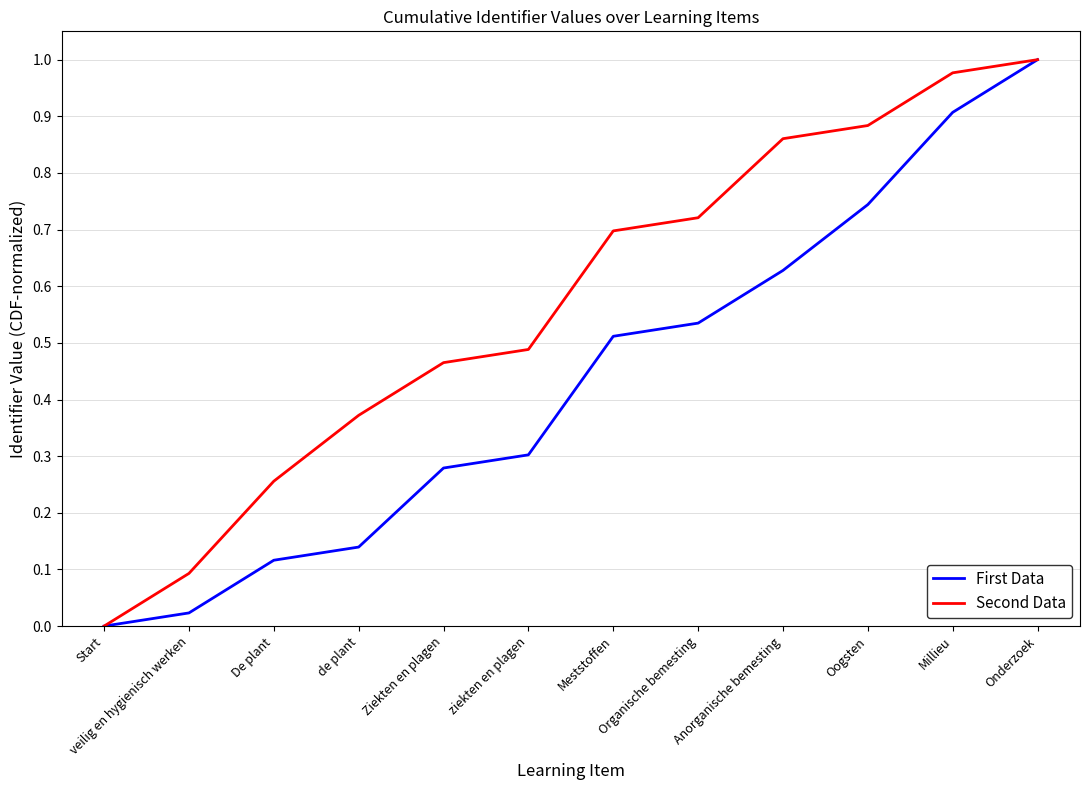

Which category has the lowest value in the First Data series?

Start